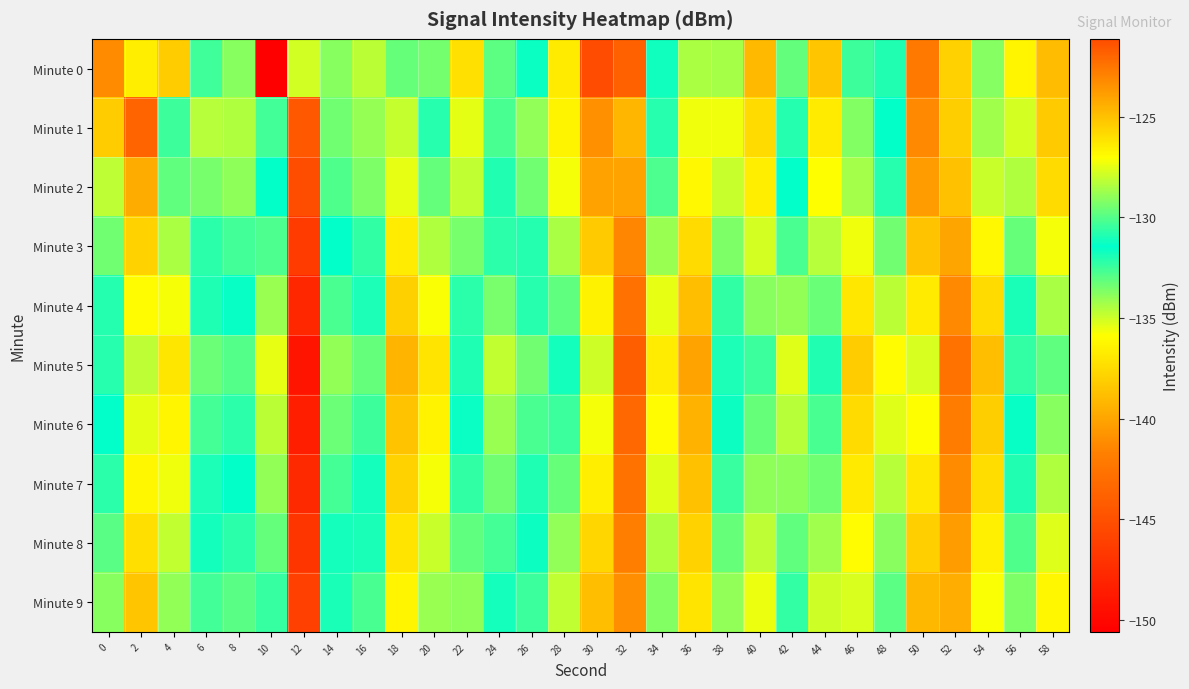

How many categories are shown in the chart?

30